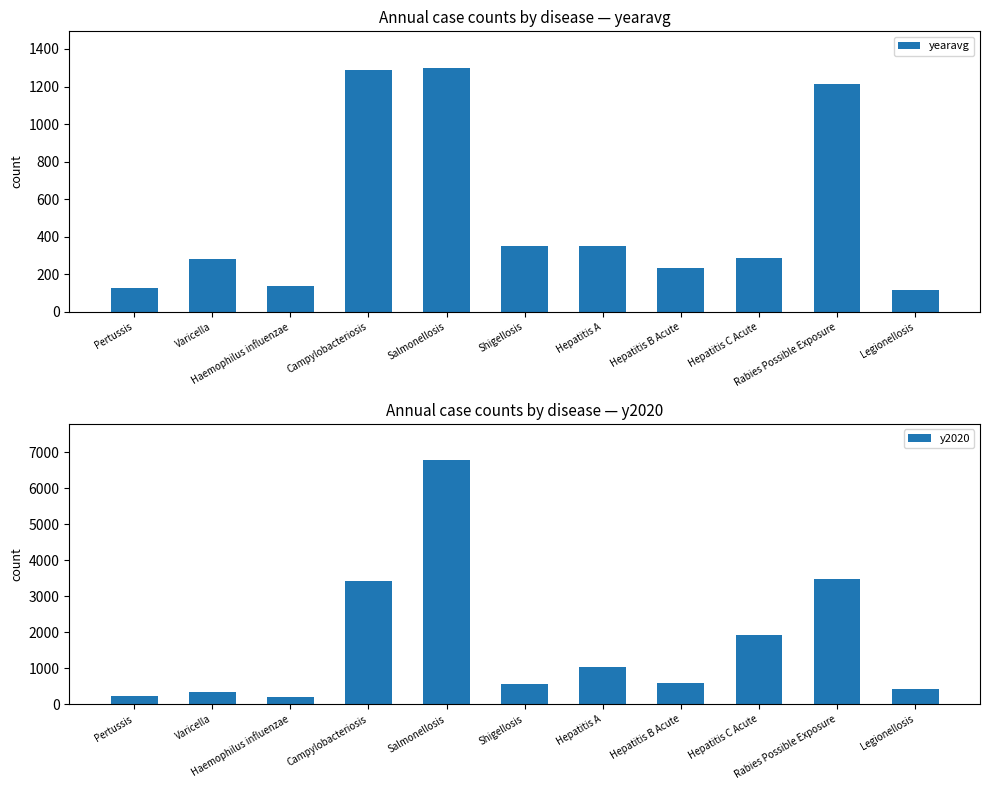

At which label does y2020 reach its peak?

Salmonellosis